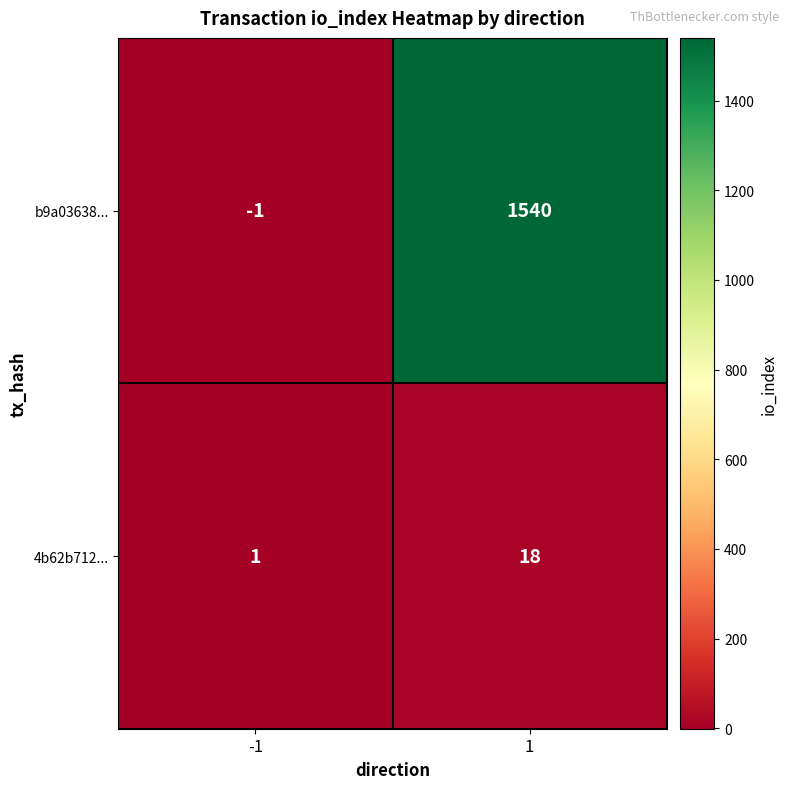

Which series changed the most between -1 and 1?

b9a03638...